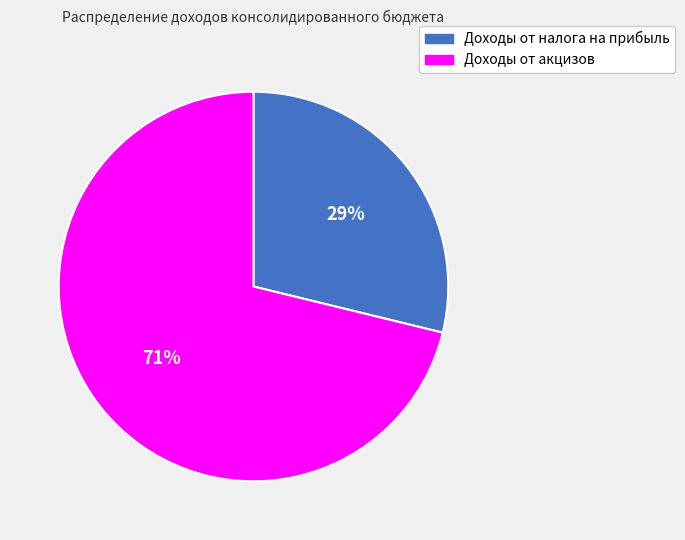

Which category has the smallest portion of the pie?

Доходы от налога на прибыль